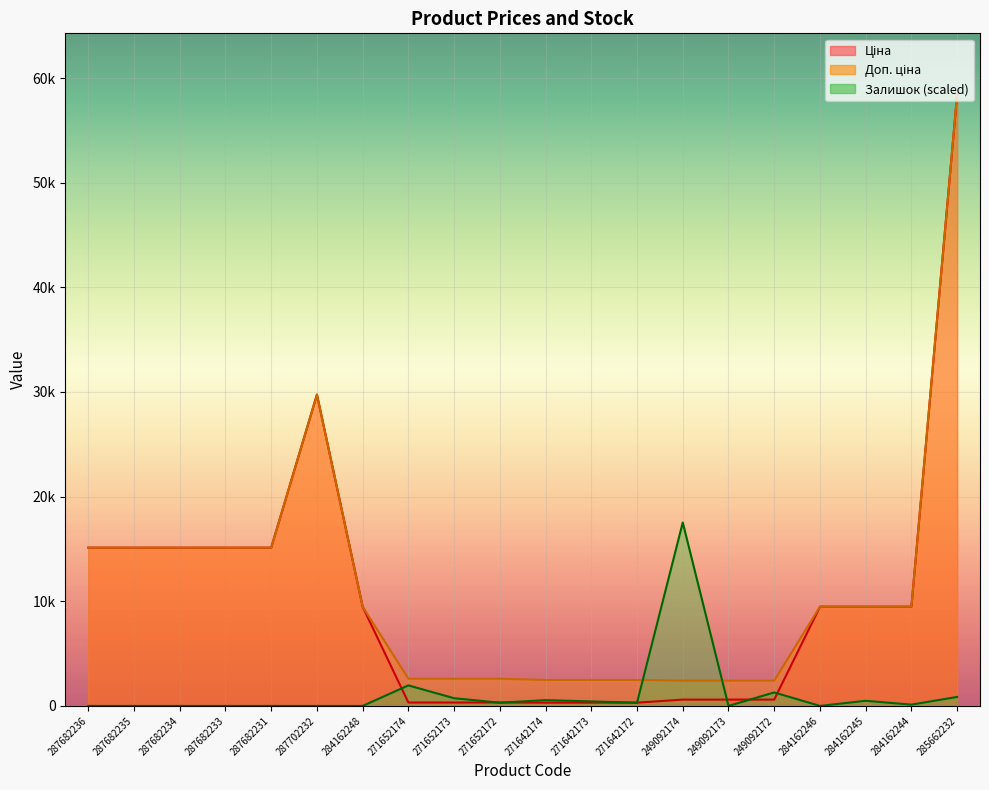

Reading left to right, transcribe all the data shown in this chart.

Ціна: 287682236=15120.0	287682235=15120.0	287682234=15120.0	287682233=15120.0	287682231=15120.0	287702232=29747.2	284162248=9480.1	271652174=324.8	271652173=324.8	271652172=324.8	271642174=310.3	271642173=310.3	271642172=310.3	249092174=603.7	249092173=603.7	249092172=603.7	284162246=9480.1	284162245=9480.1	284162244=9480.1	285662232=58426.5
Доп. ціна: 287682236=15120.0	287682235=15120.0	287682234=15120.0	287682233=15120.0	287682231=15120.0	287702232=29747.2	284162248=9480.1	271652174=2598.3	271652173=2598.3	271652172=2598.3	271642174=2482.4	271642173=2482.4	271642172=2482.4	249092174=2414.8	249092173=2414.8	249092172=2414.8	284162246=9480.1	284162245=9480.1	284162244=9480.1	285662232=58426.5
Залишок: 287682236=0.0	287682235=0.0	287682234=0.0	287682233=0.0	287682231=0.0	287702232=0.0	284162248=0.0	271652174=1961.2	271652173=735.4	271652172=306.4	271642174=551.6	271642173=429.0	271642172=306.4	249092174=17528.0	249092173=0.0	249092172=1287.0	284162246=0.0	284162245=490.3	284162244=122.6	285662232=858.0